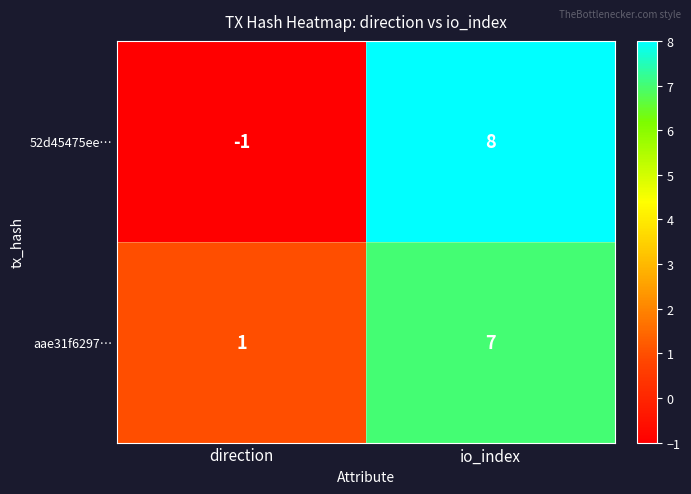

At which category is the sum across all series the highest?

io_index